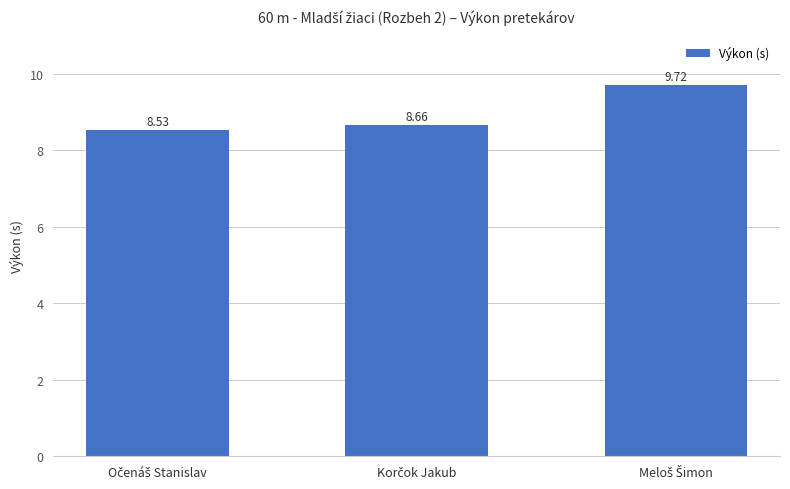

What is the smallest value displayed?

8.5